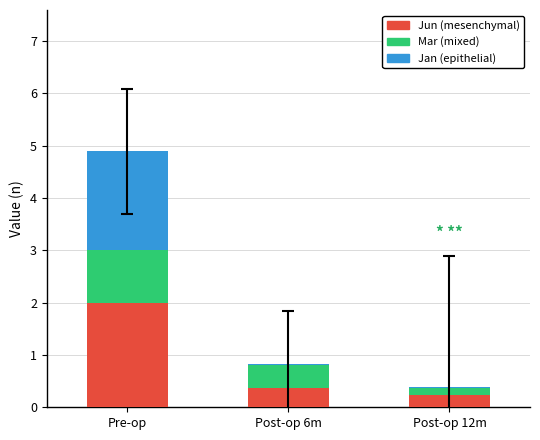

At which category is the sum across all series the highest?

Pre-op